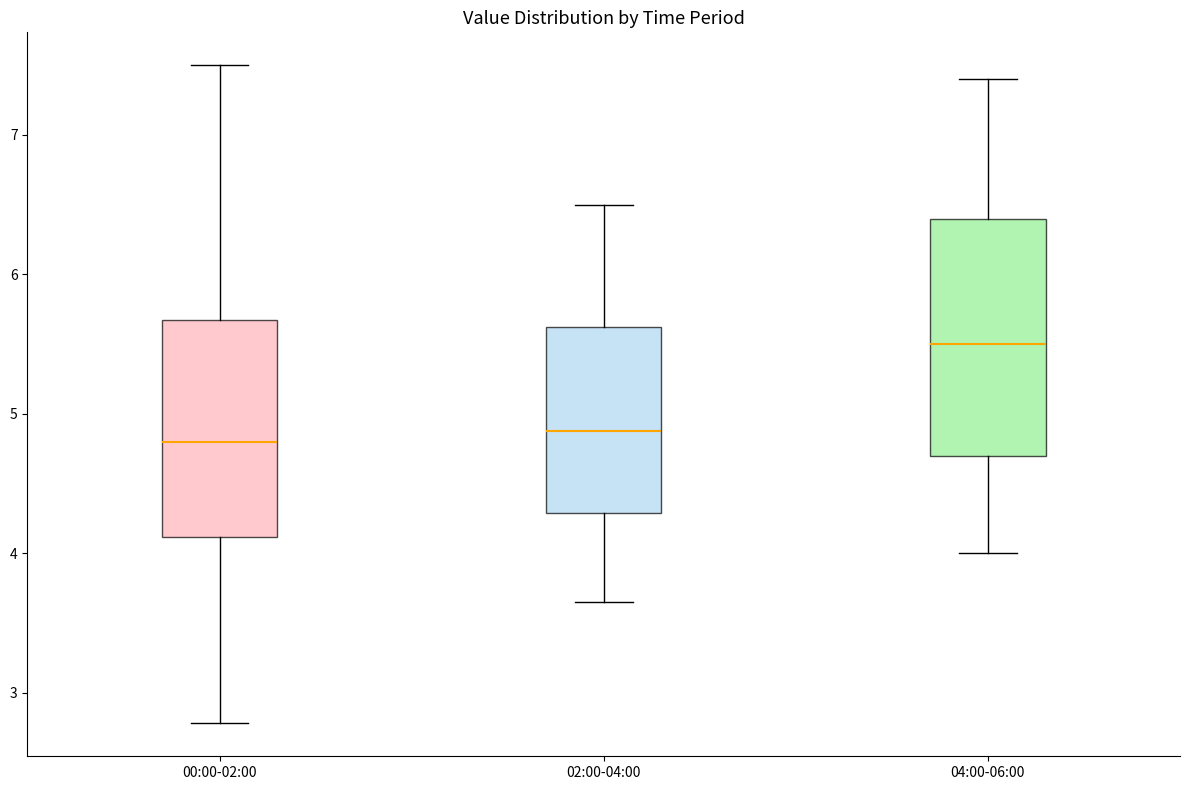

Where is the lower edge of the box for 00:00-02:00 on the y-axis? The values are not printed on the chart, so give them approximately, as read against the axis.

4.1